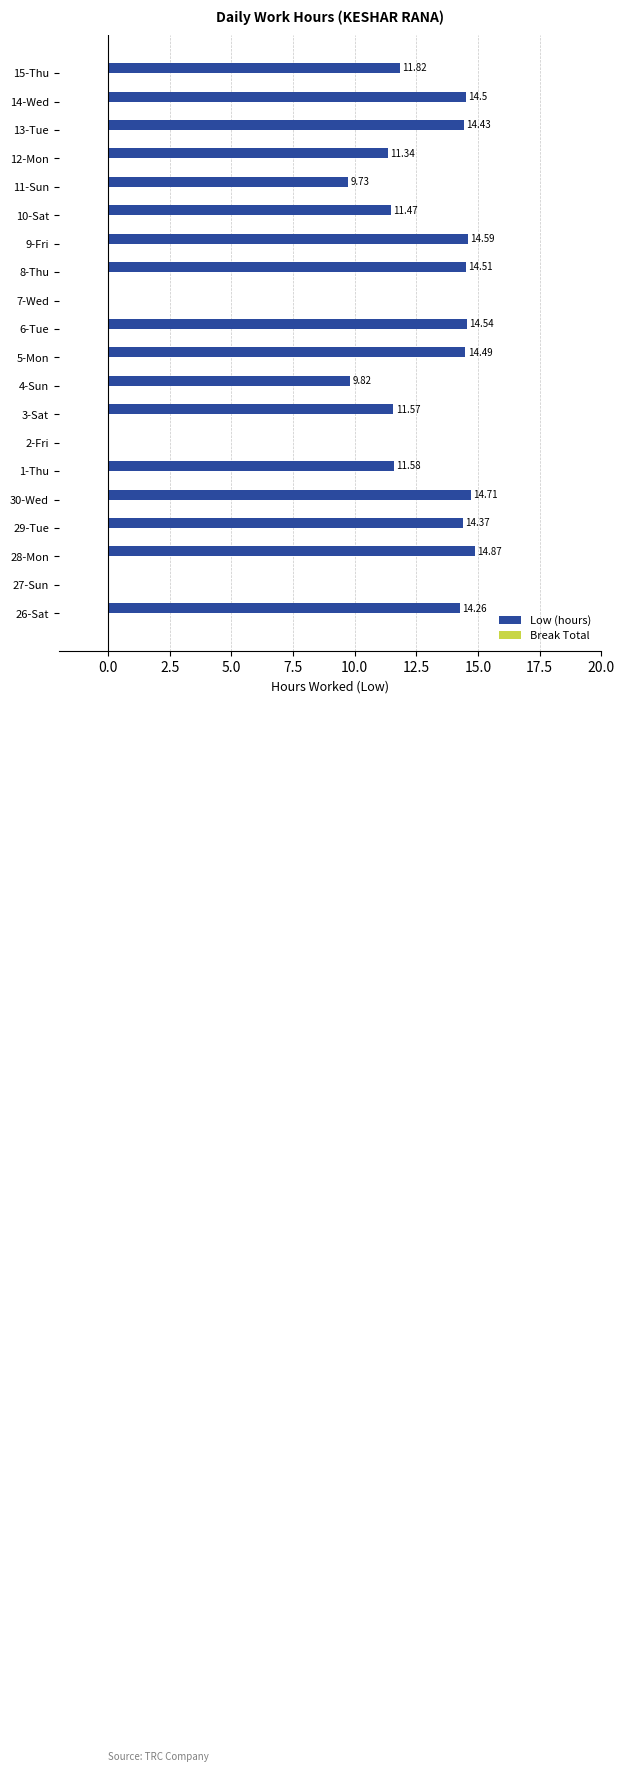

Which has a higher value, 4-Sun or 13-Tue?

13-Tue